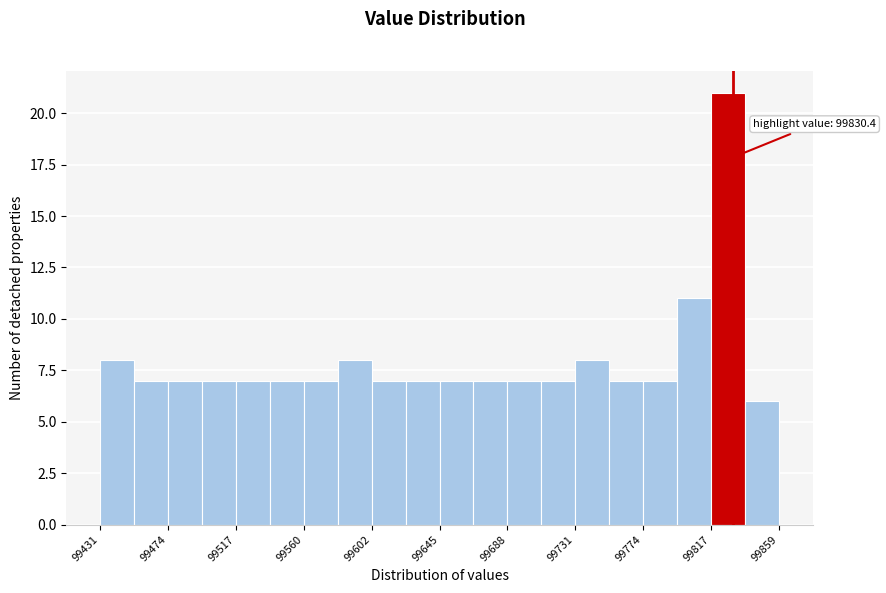

Over which range of the x-axis is the bar tallest?

99815 to 99840